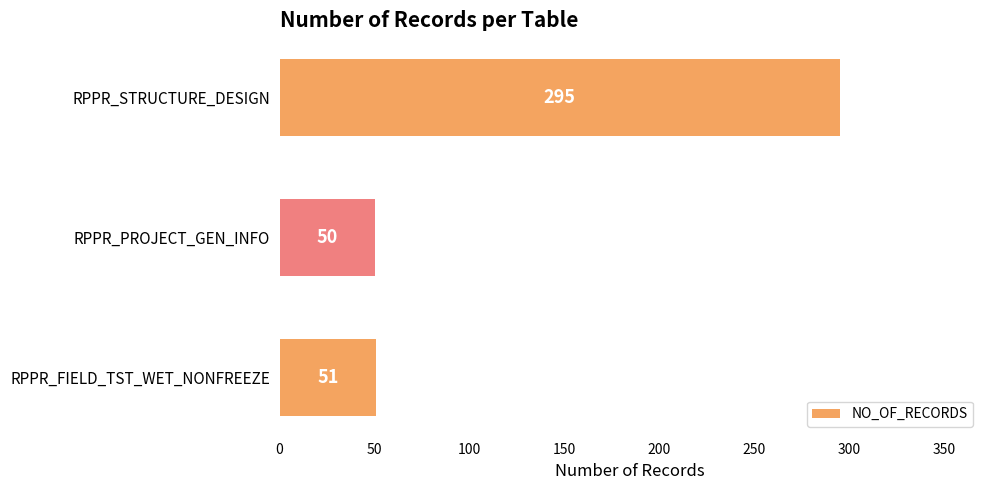

How many bars are there in total?

3